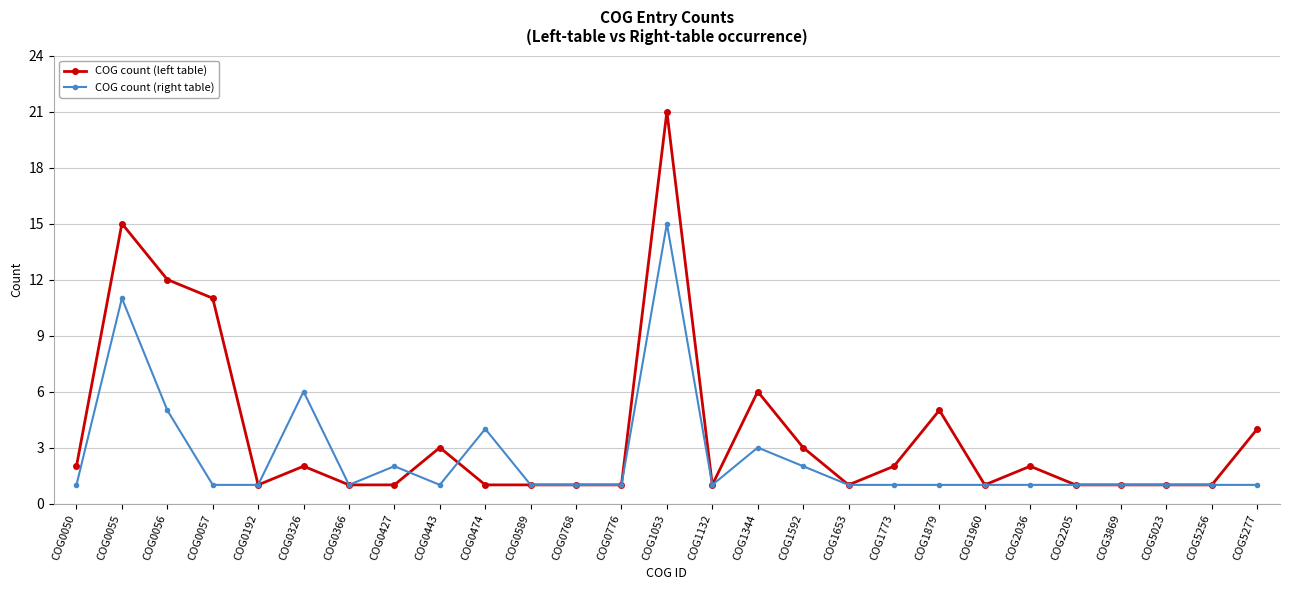

At which category is the sum across all series the highest?

COG1053